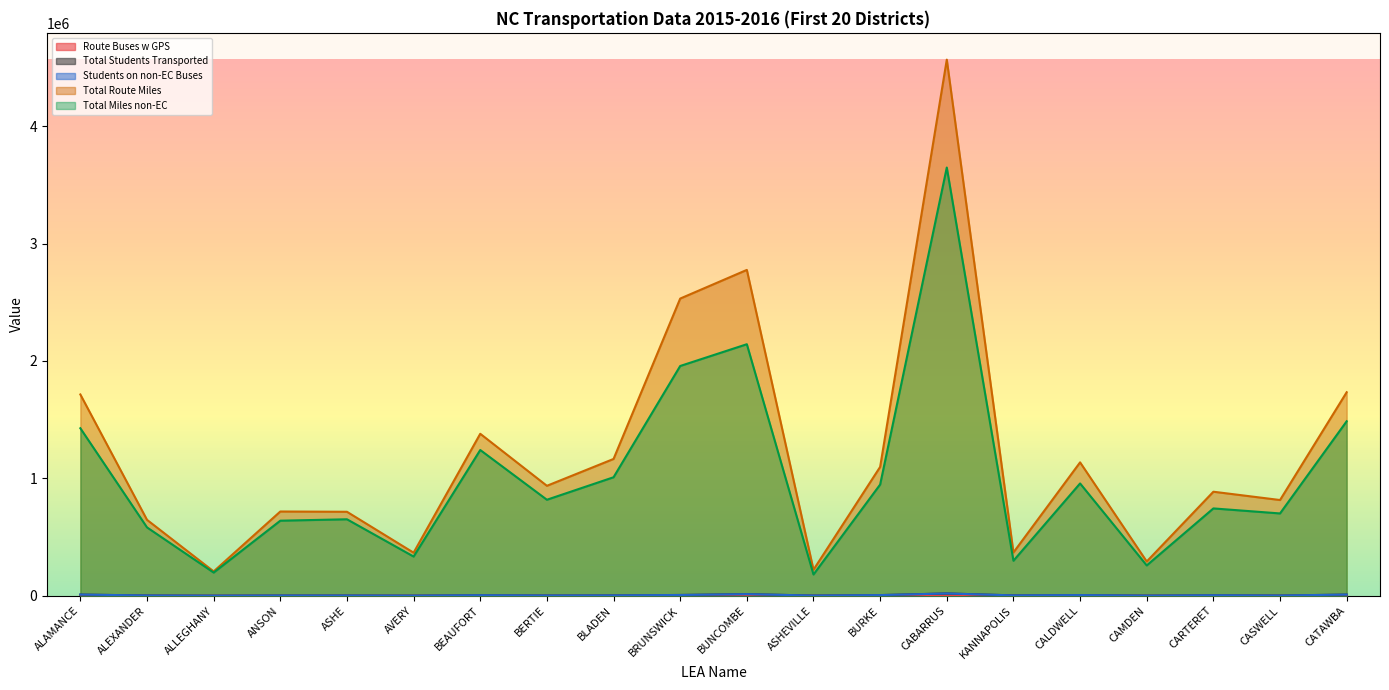

Which series has the largest total across all categories?

Total Route Miles